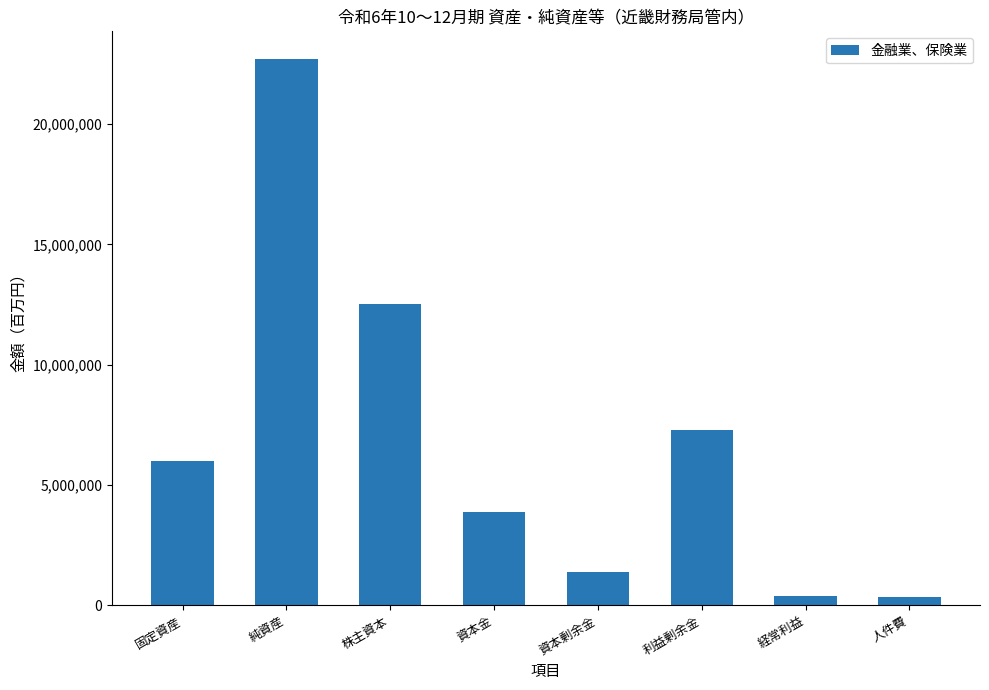

What is the sum of the values at 資本金 and 株主資本?

16406688